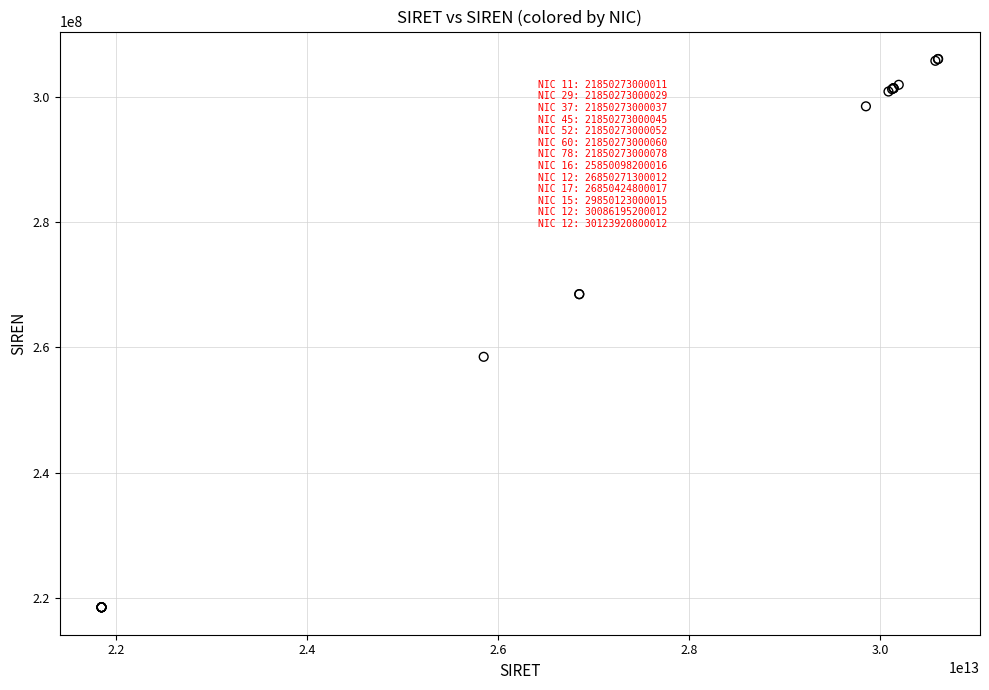

What Y value in the scatter plot is closest to 262282168?

258500982